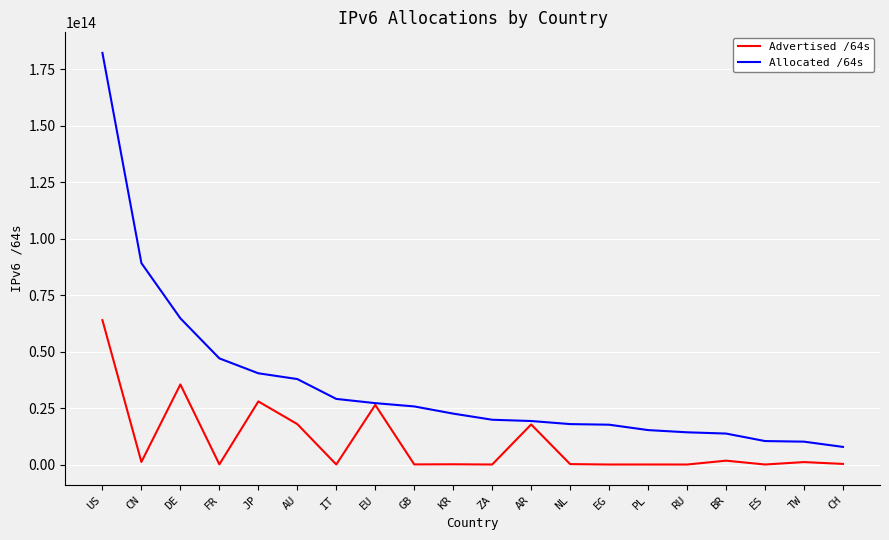

Which category has the lowest value in the Allocated /64s series?

CH